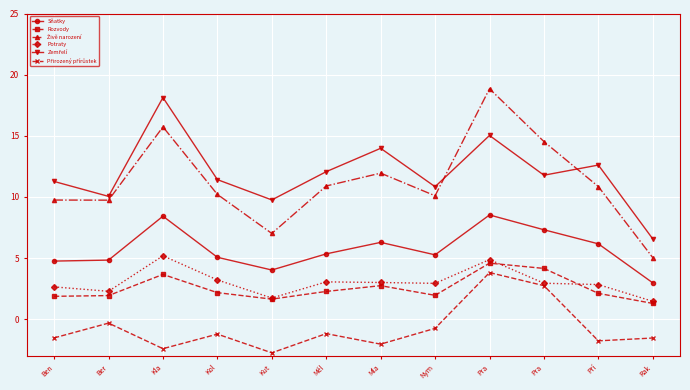

The value of Přirozený přírůstek at Kol is -1.2. True or false?

True